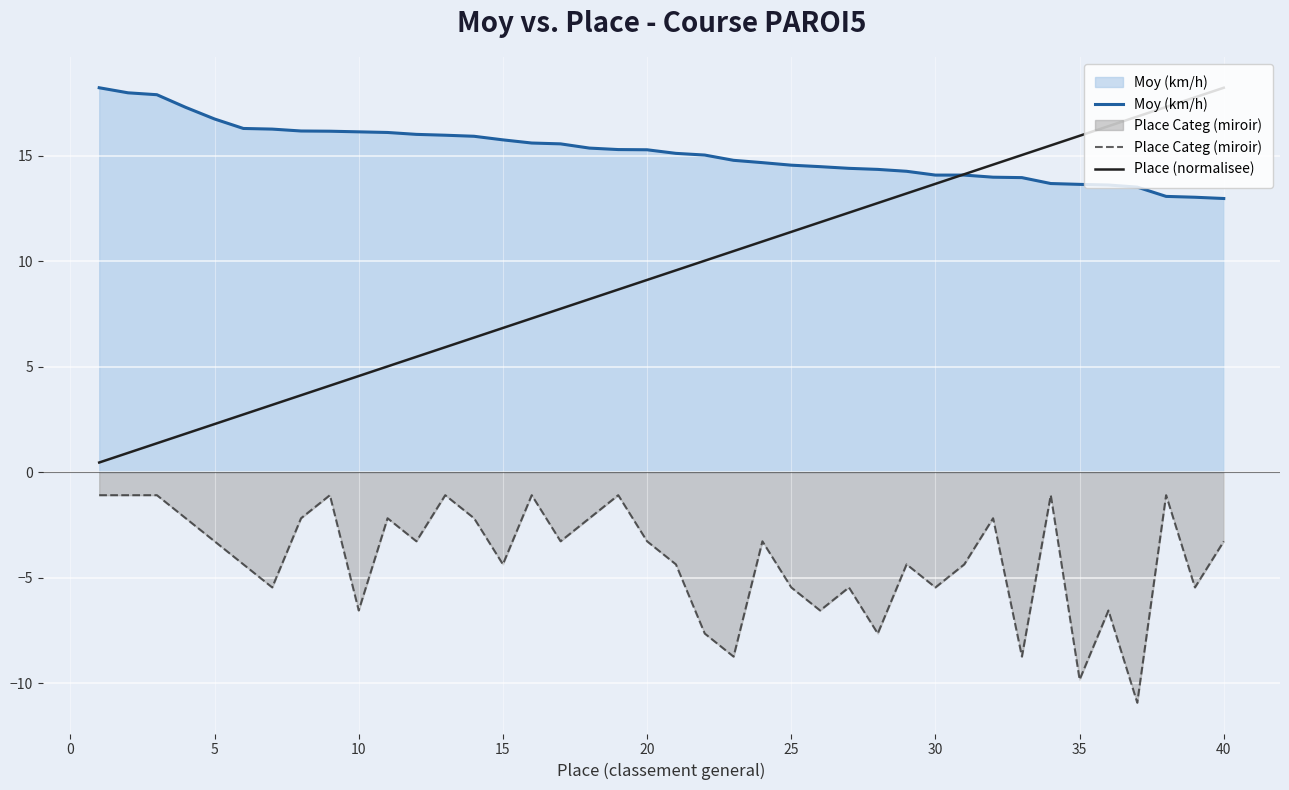

Which series has the largest total across all categories?

Moy (km/h)